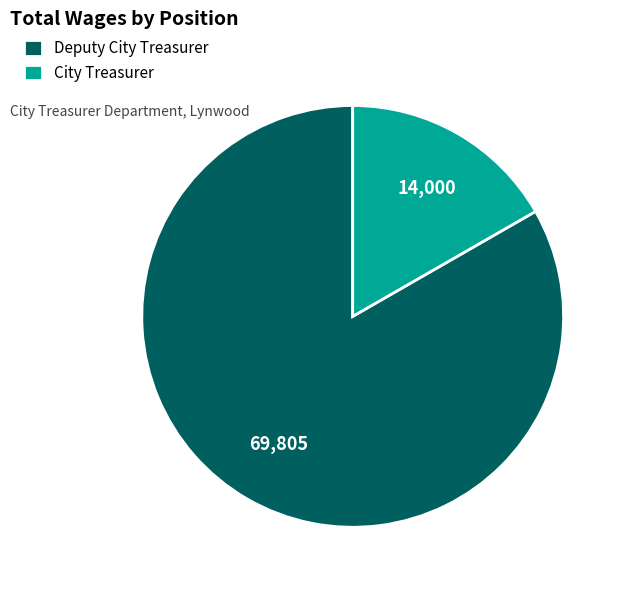

Combined, do City Treasurer and Deputy City Treasurer account for over 50%?

Yes